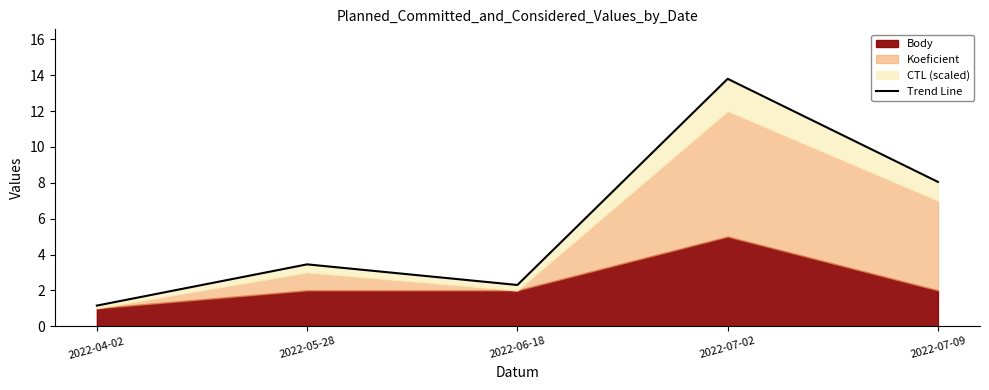

What is the difference between the maximum and minimum values?

12.6